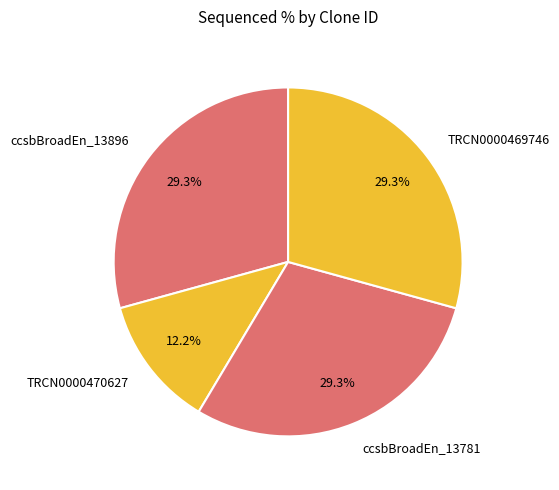

What is the smallest slice in the pie chart?

TRCN0000470627